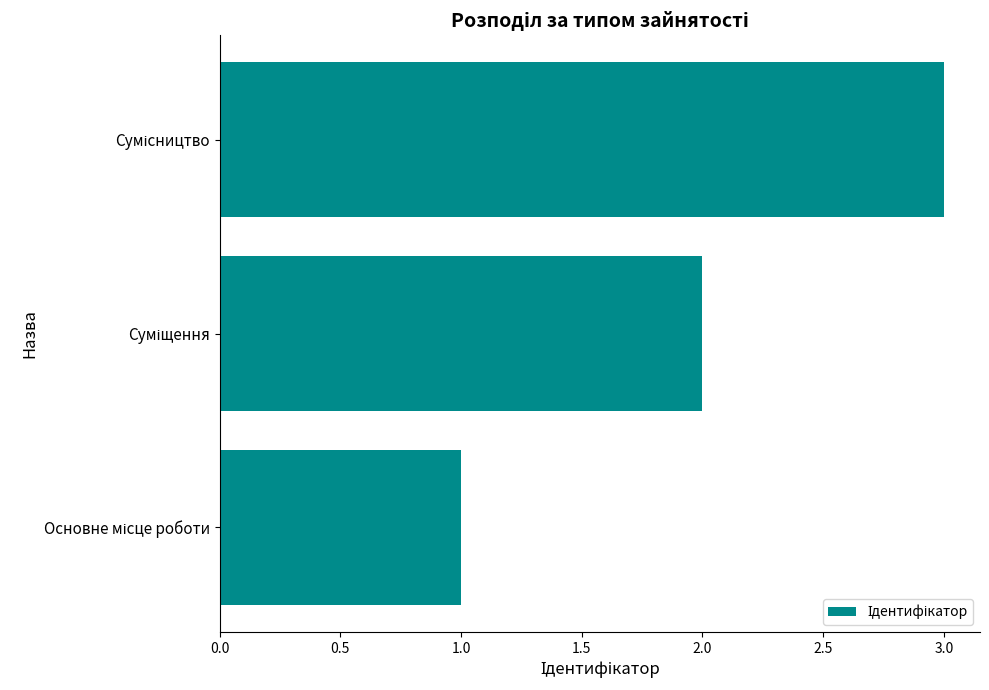

What is the greatest value displayed?

3